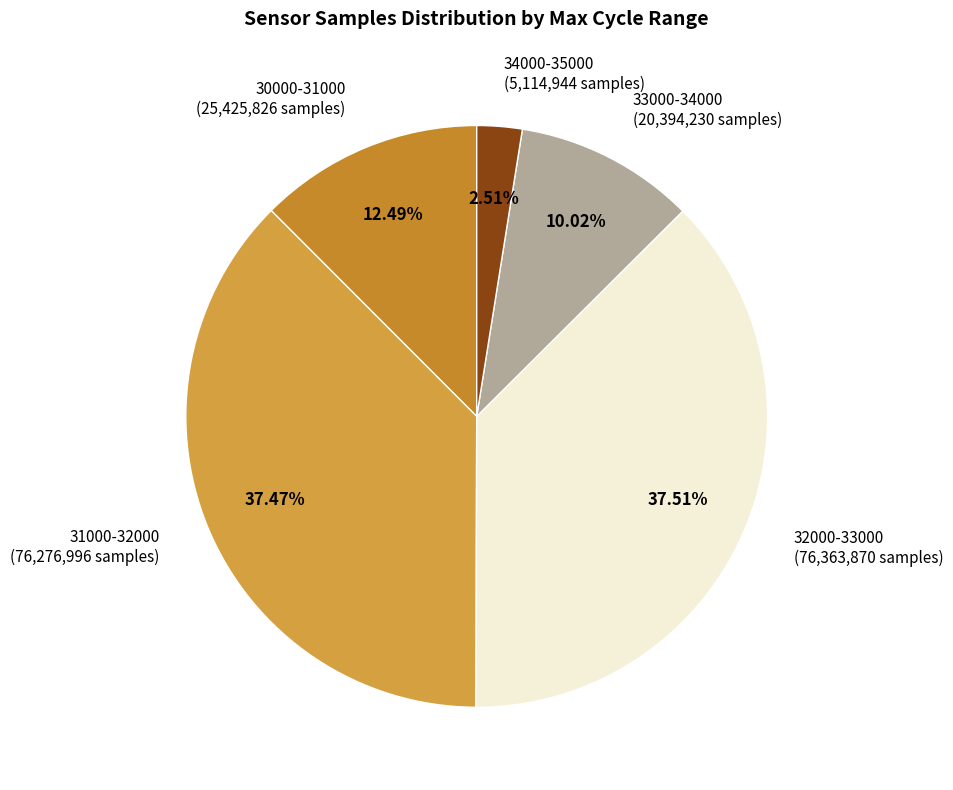

Is there any slice that represents more than half of the pie?

No